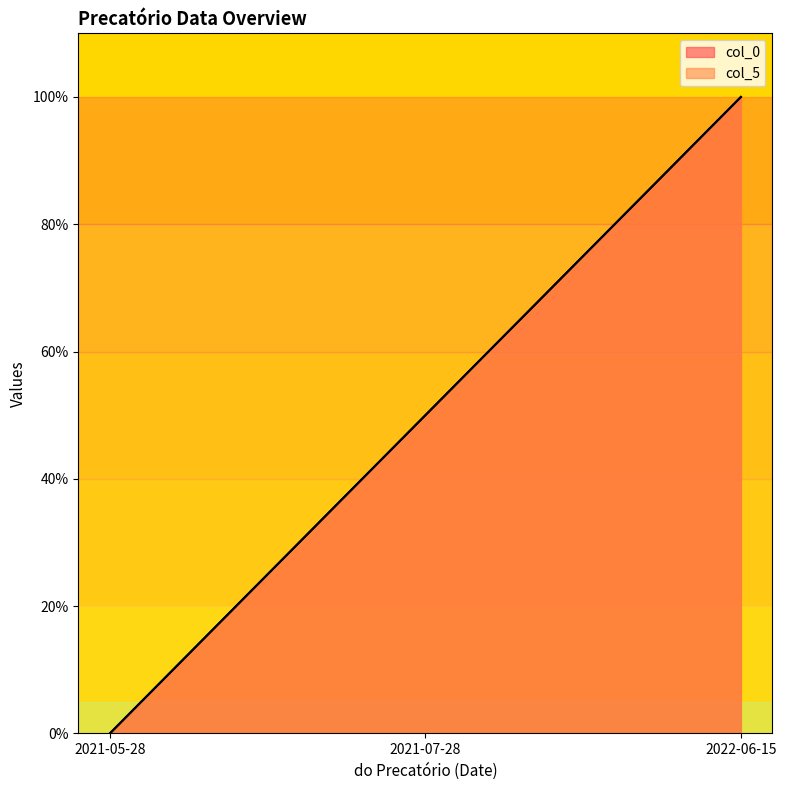

What is the difference between the second highest and minimum values in the col_0 series?

50